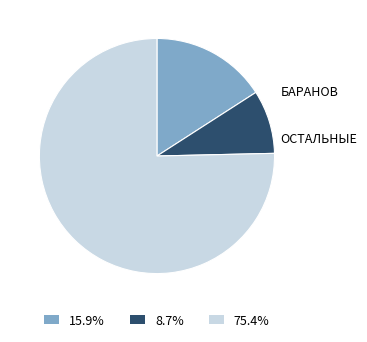

Does any single category account for the majority?

Yes